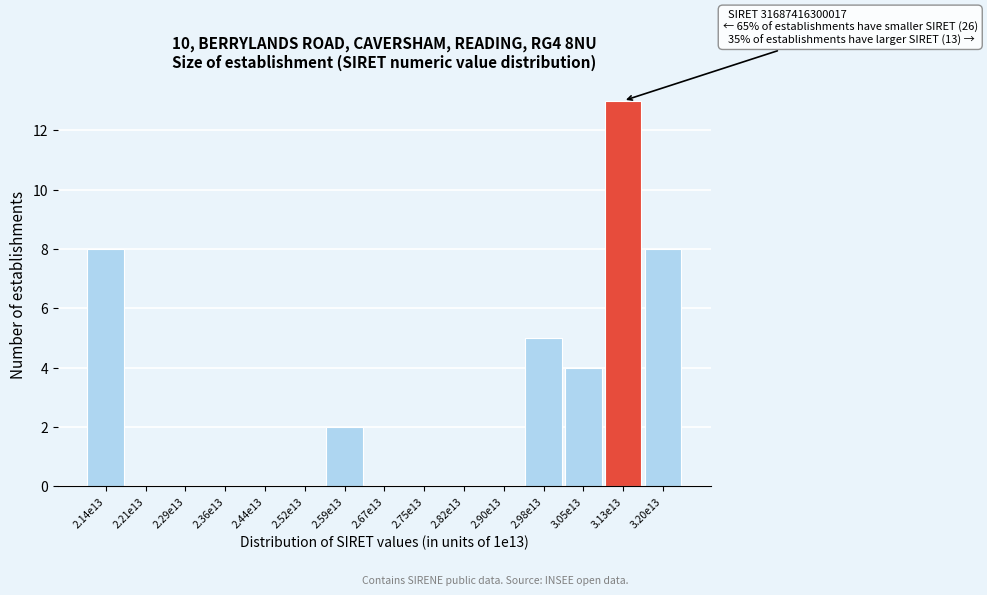

Reading right to left, what are all the values shown in this chart?

3.20e13=8	3.13e13=13	3.05e13=4	2.98e13=5	2.90e13=0	2.82e13=0	2.75e13=0	2.67e13=0	2.59e13=2	2.52e13=0	2.44e13=0	2.36e13=0	2.29e13=0	2.21e13=0	2.14e13=8